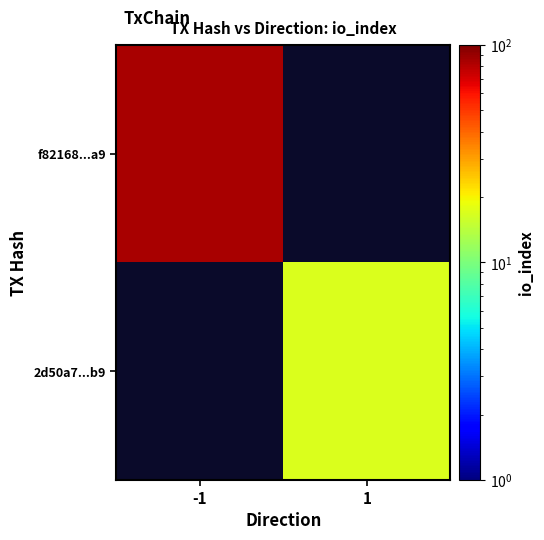

Is it true that f82168...a9 equals 27.9 at -1?

False